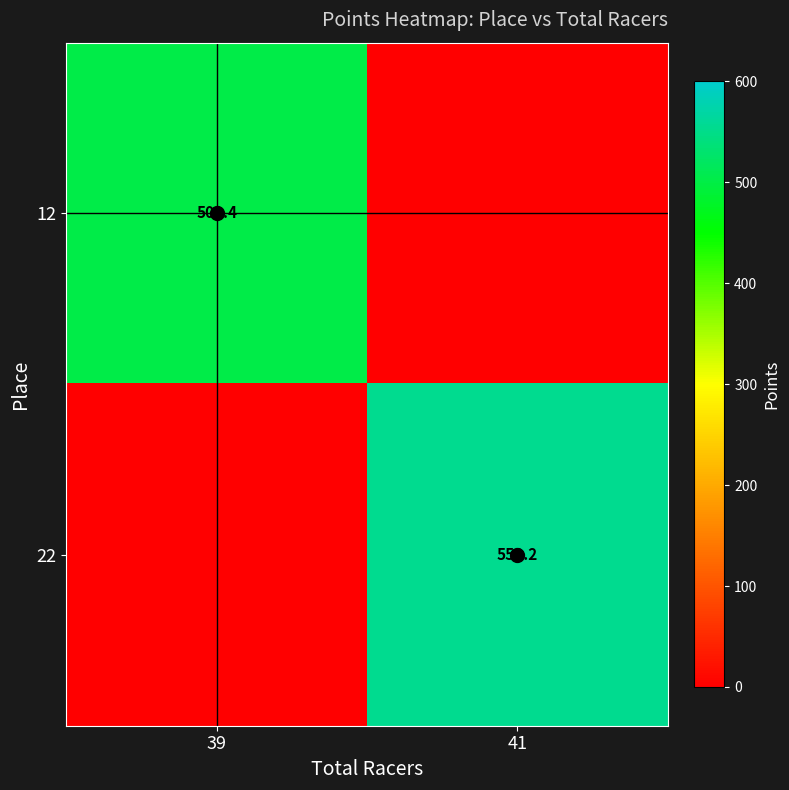

The value of 22 at 41 is 553.2. True or false?

True